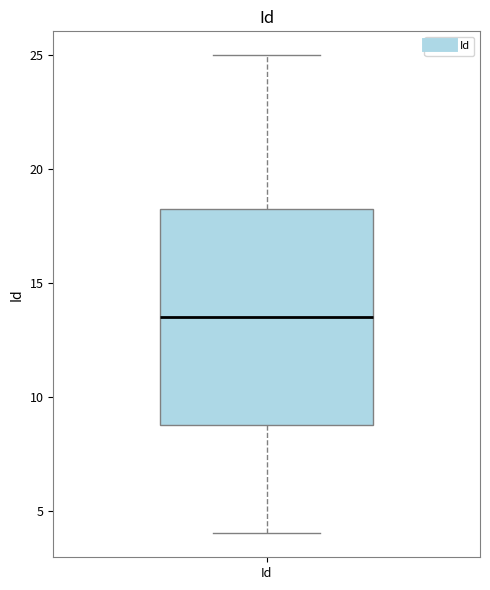

Read this box plot against the y-axis: the position of the median line, the range covered by the box, and the ends of both whiskers. The values are not printed on the chart, so give them approximately, as read against the axis.

median 13.5, box 9.0 to 18.5, whiskers 4.0 to 25.0